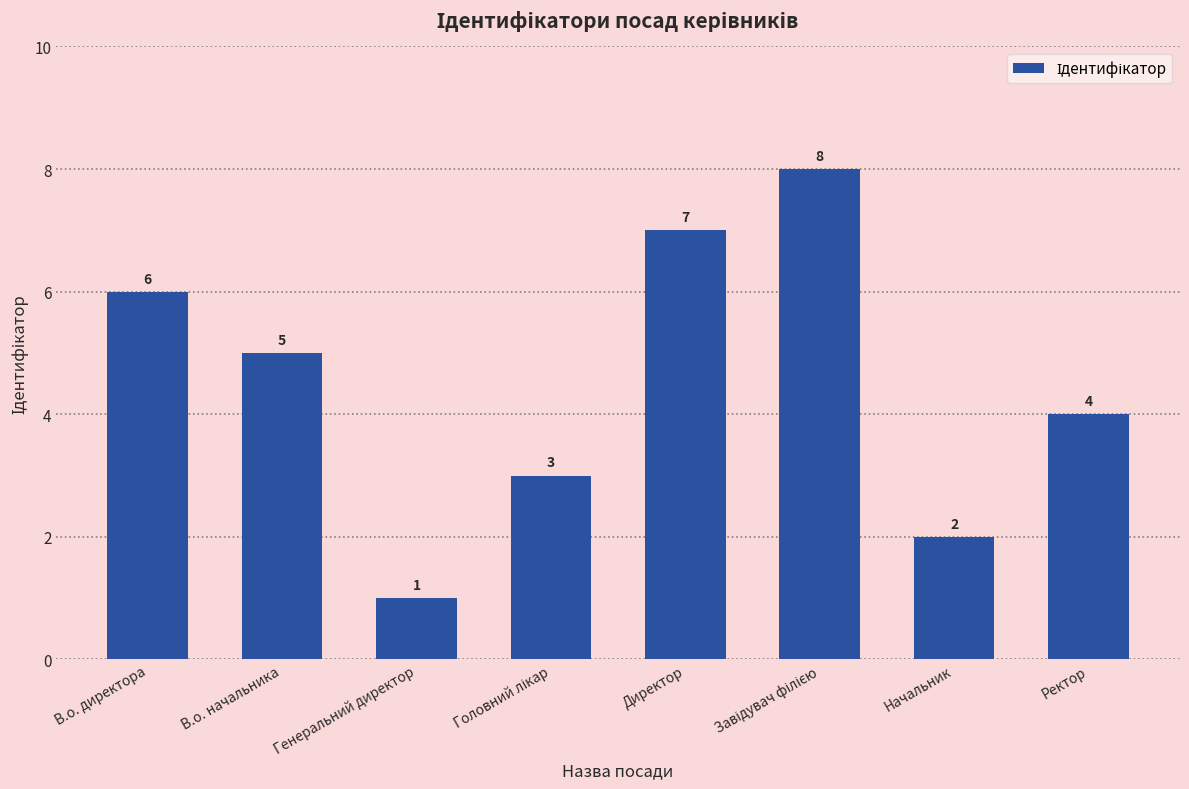

Does the chart contain stacked bars?

No